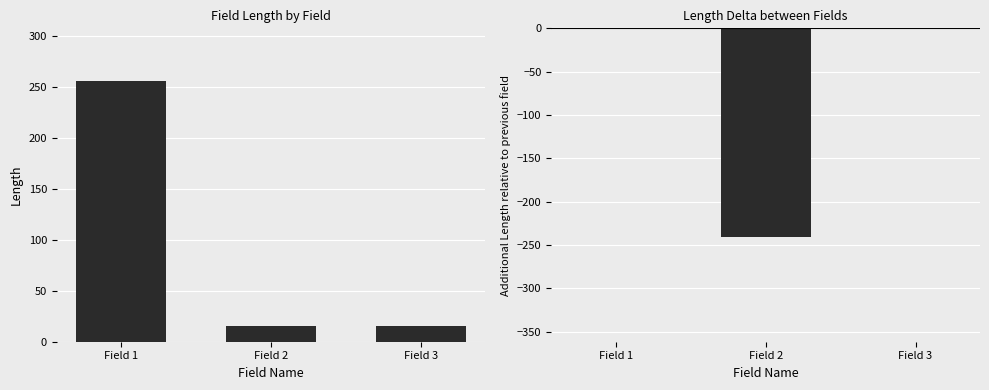

At which category is the sum across all series the highest?

Field 1